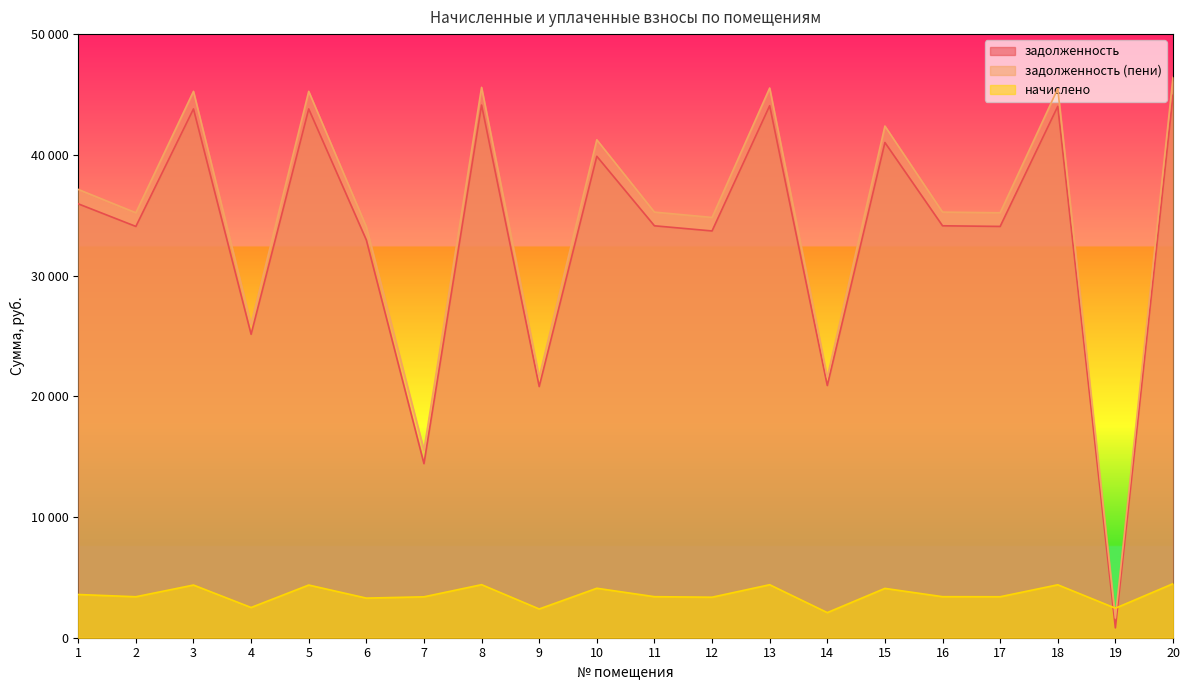

Rank the categories by начислено value from lowest to highest.

14, 9, 19, 4, 6, 12, 7, 2, 17, 11, 16, 1, 15, 10, 3, 5, 18, 13, 8, 20